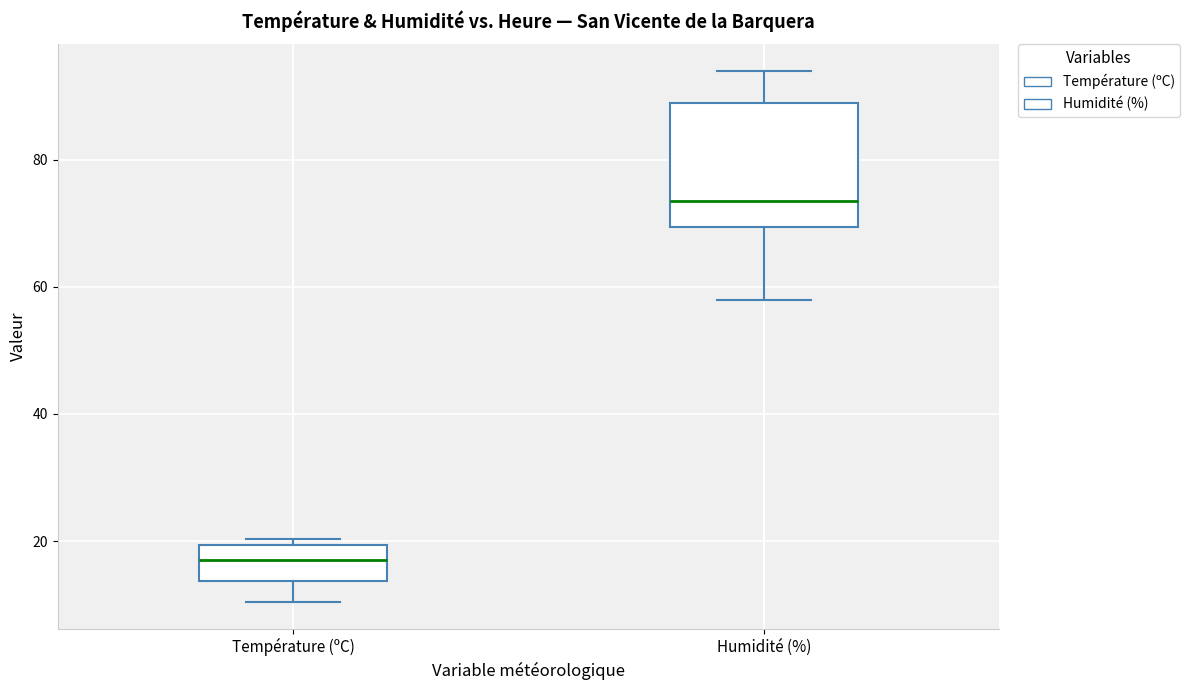

Which box has the lowest median line?

Température (ºC)